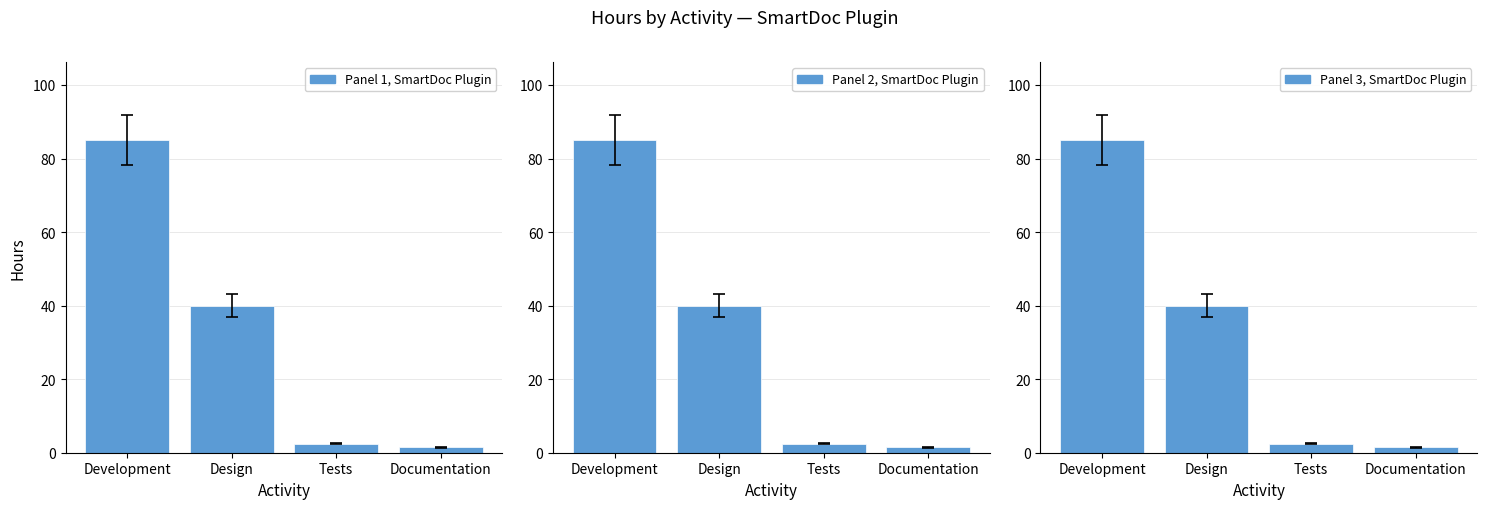

True or false: the data shows 85.0 at Development.

True